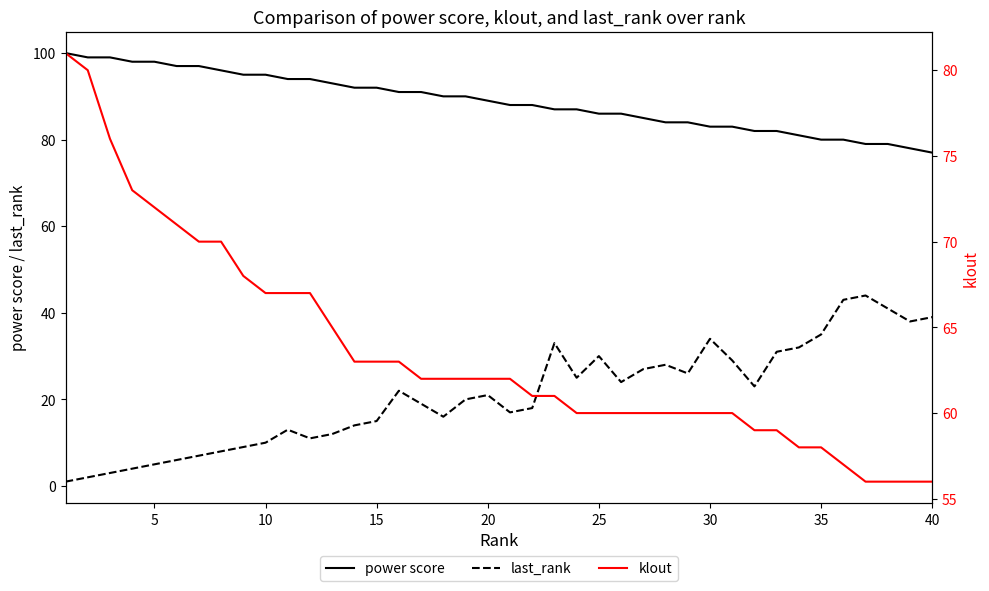

The value of last_rank at 10 is 6. True or false?

False